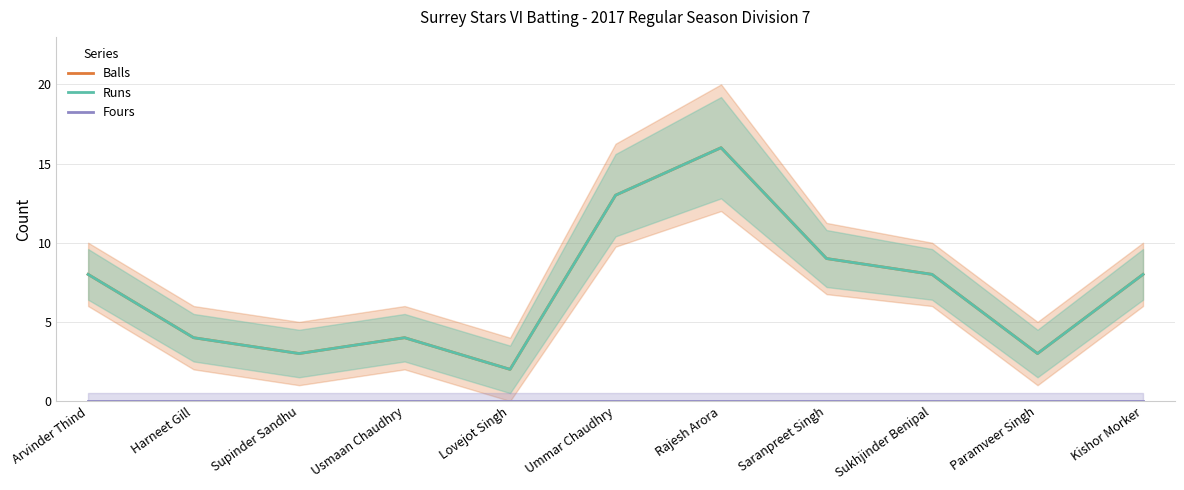

How many series are shown in this chart?

3